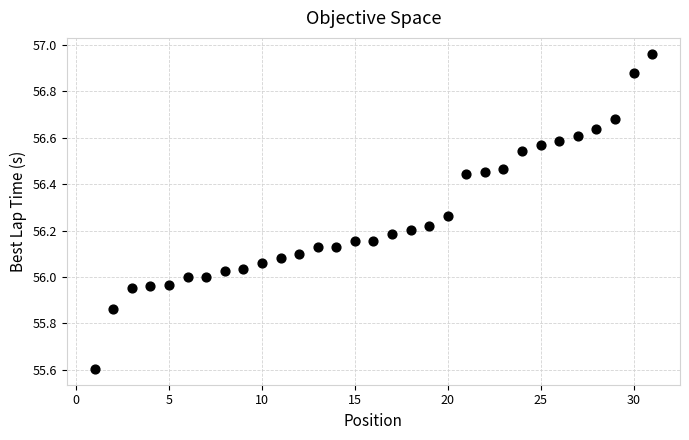

What is the range of Y values (max minus min)?

1.4